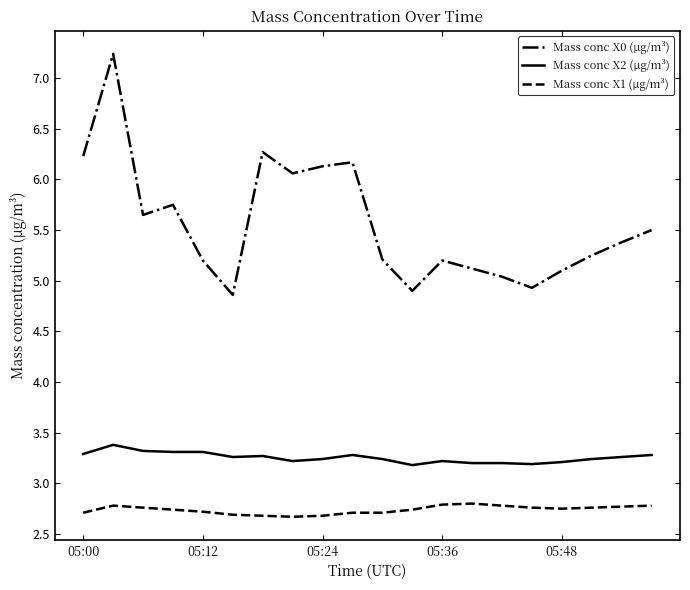

Which series has the largest total across all categories?

Mass conc X0 (μg/m³)